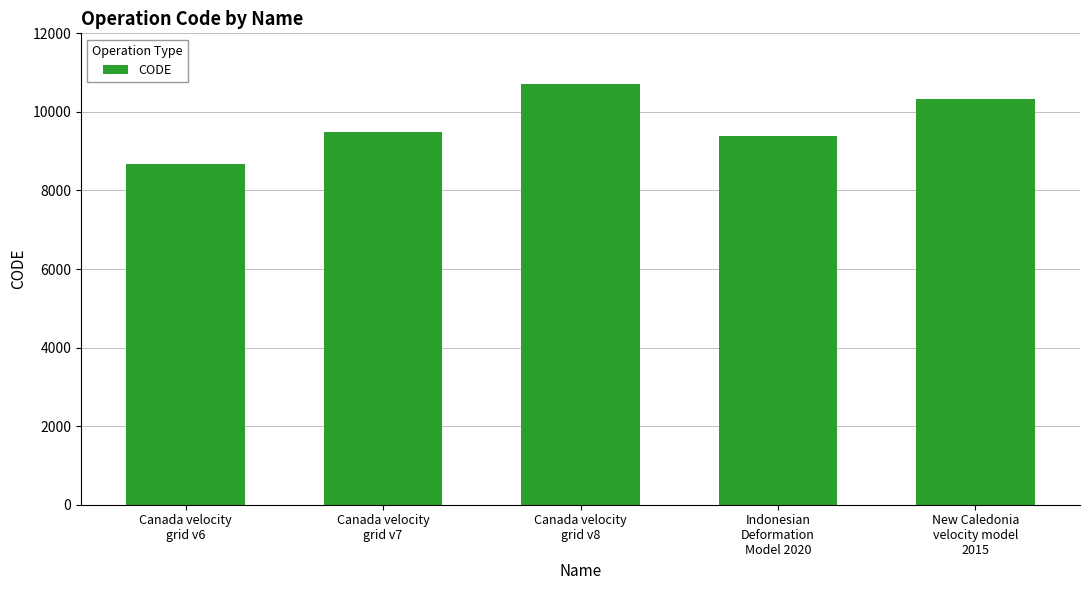

Are the bars horizontal?

No